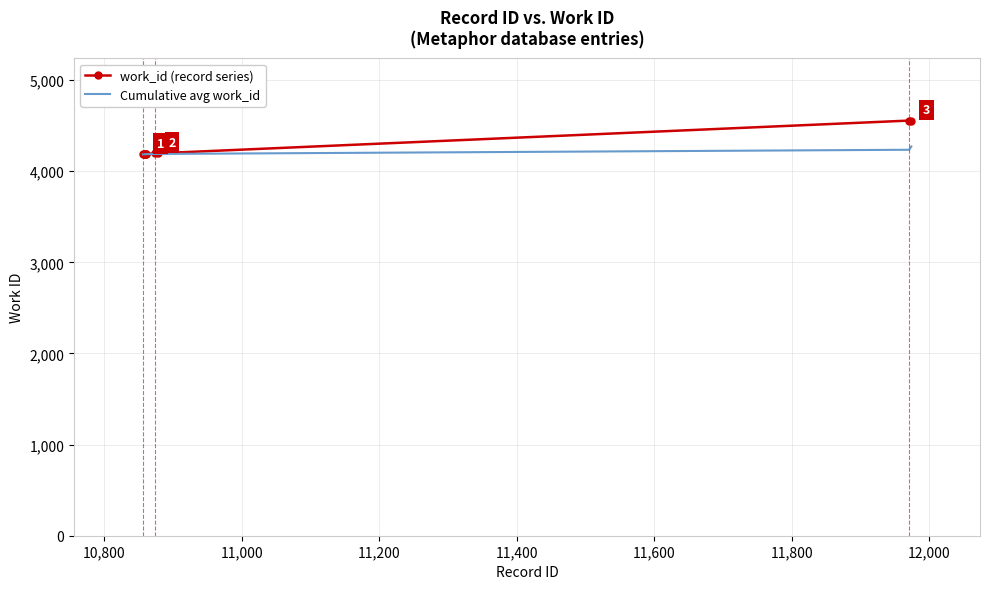

Which series has the widest spread of values?

work_id (record series)